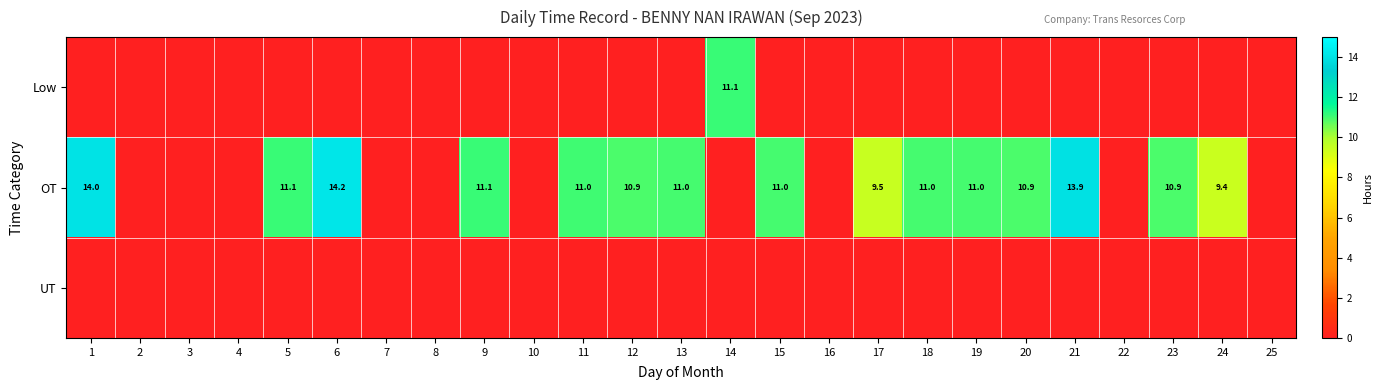

What is the difference between the OT values at 11 and 17?

1.5